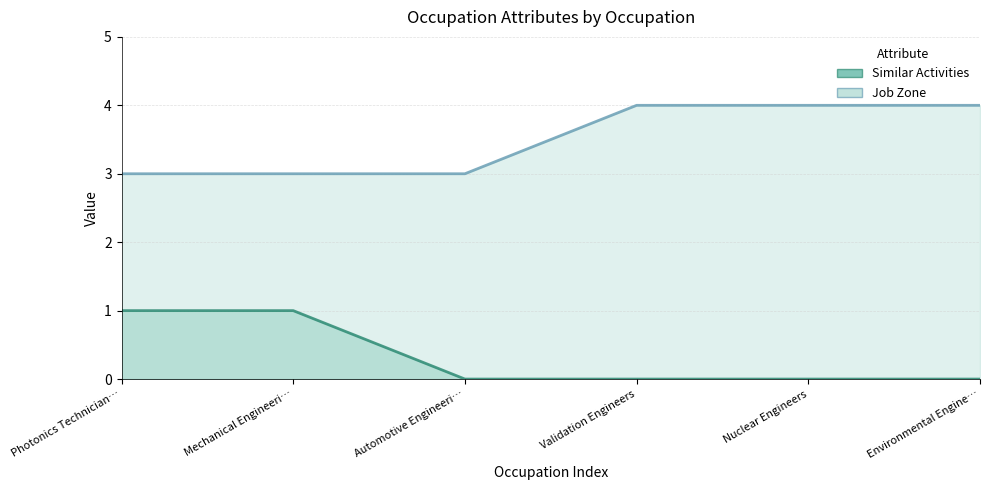

Between Mechanical Engineeri… and Validation Engineers, which series saw the biggest shift?

Similar Activities